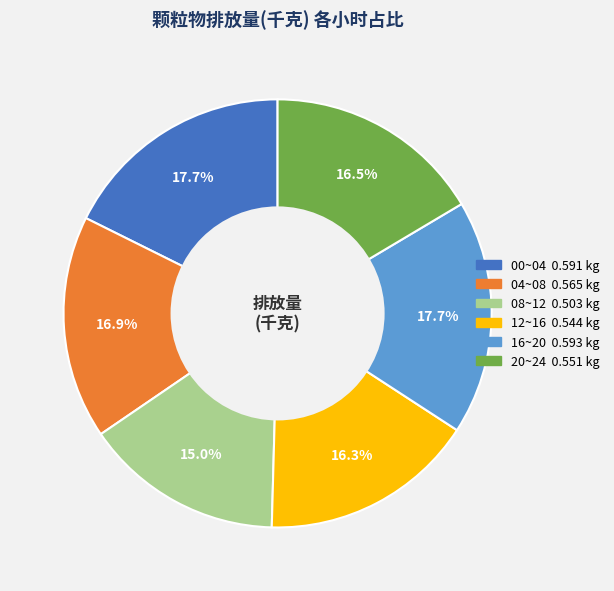

Is there any slice that represents more than half of the pie?

No